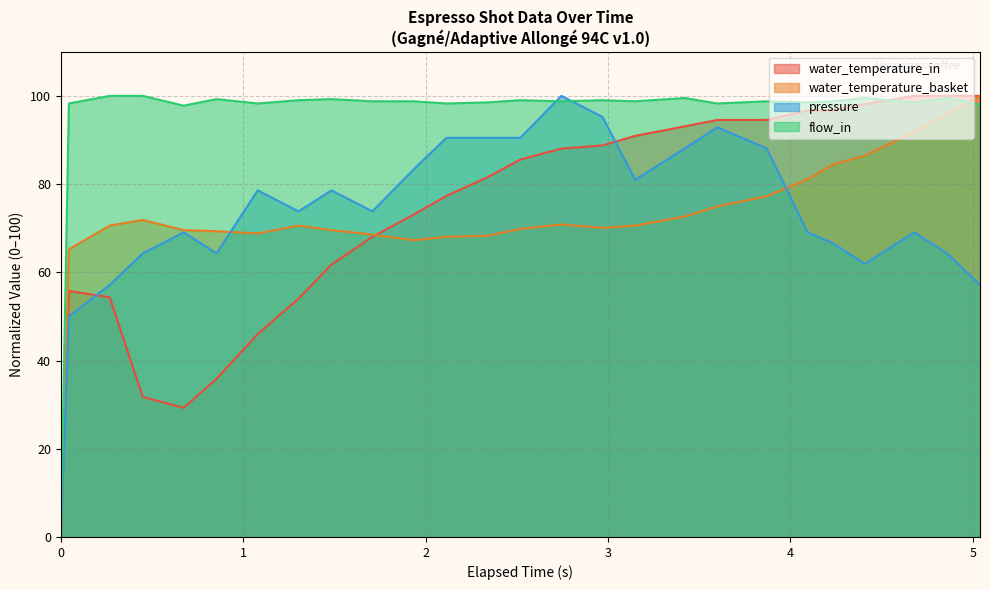

What is the highest value of the water_temperature_basket series?

100.0